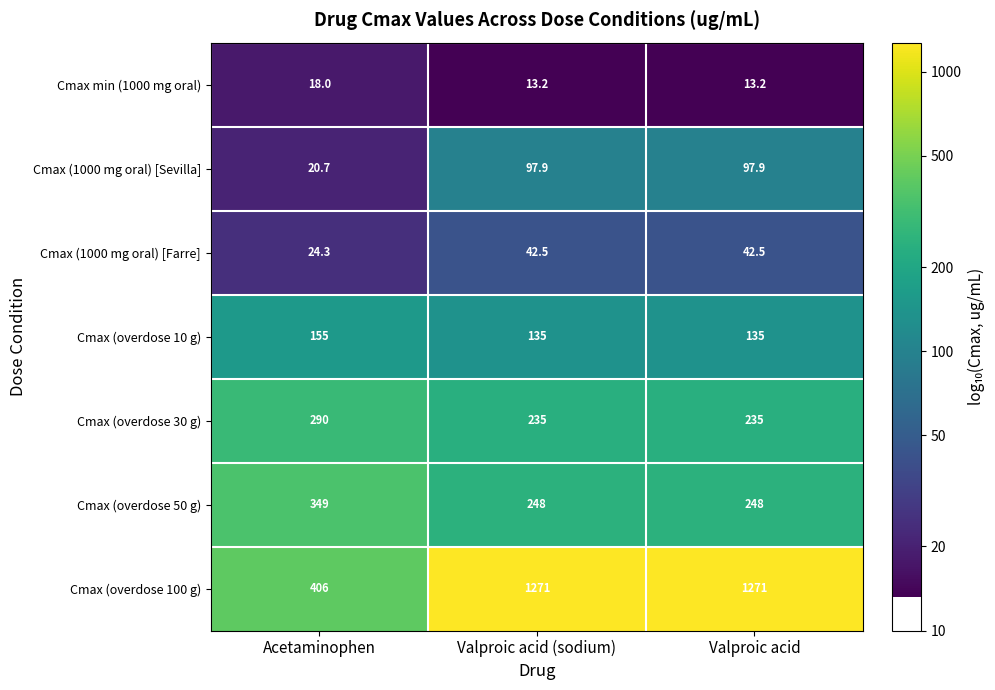

What is the total value across all series at Valproic acid (sodium)?

2042.6